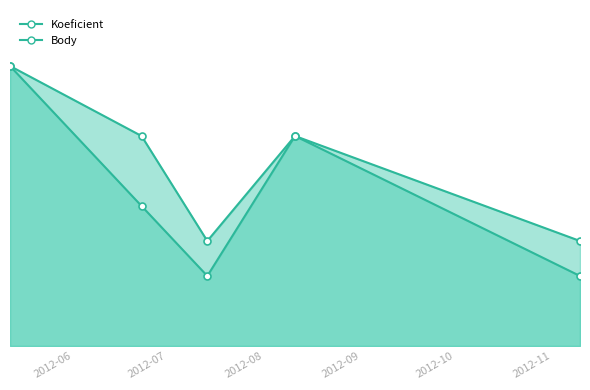

List the series in order of their peak value, lowest first.

Koeficient, Body